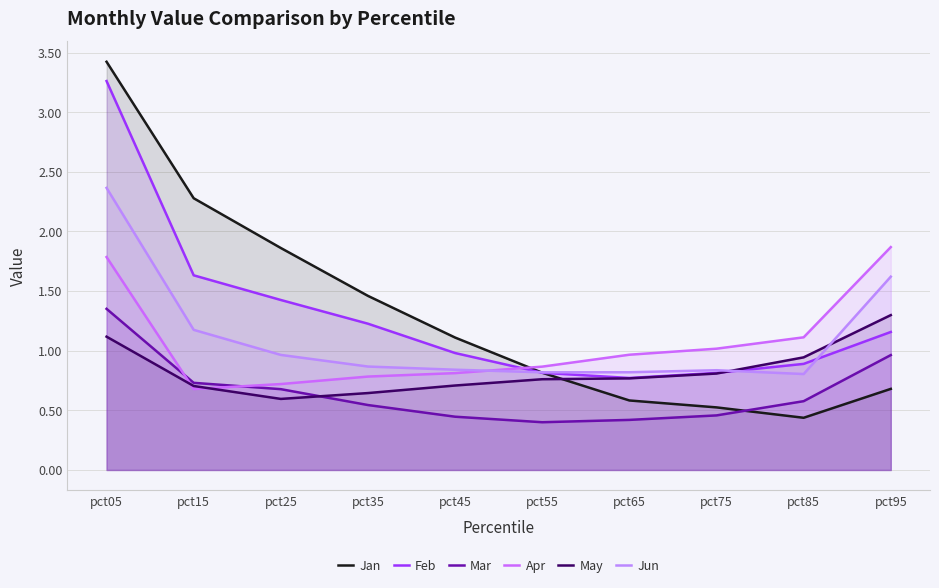

Which series has the widest spread of values?

Jan